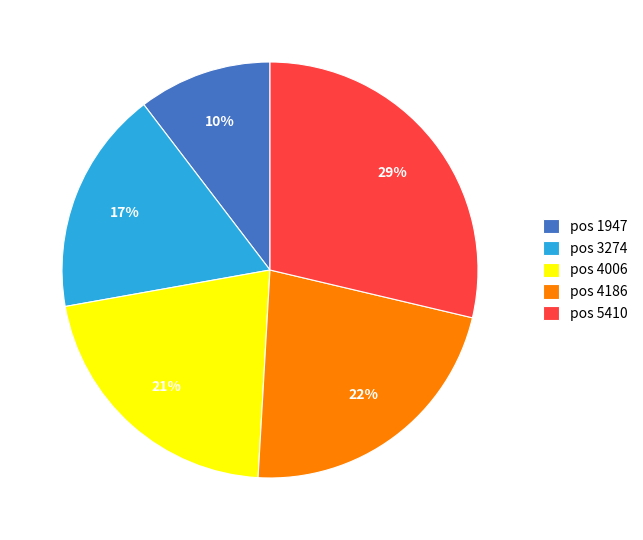

How many segments does this pie chart have?

5